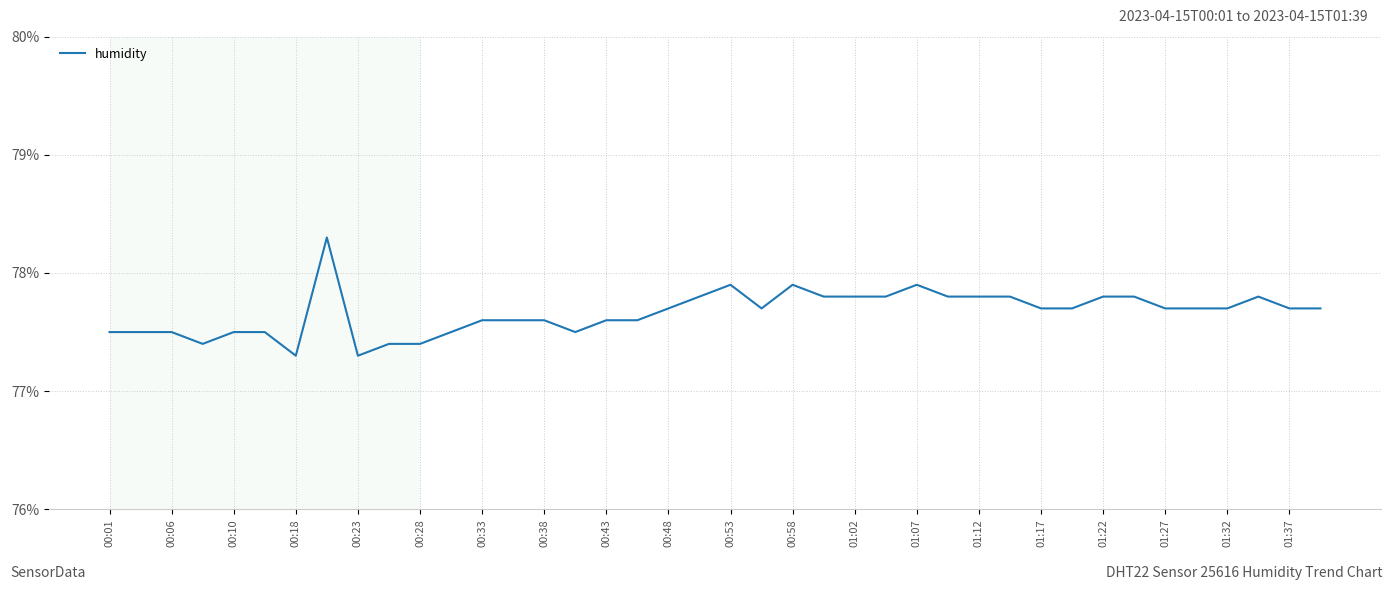

What is the difference between the maximum and minimum values?

1.0